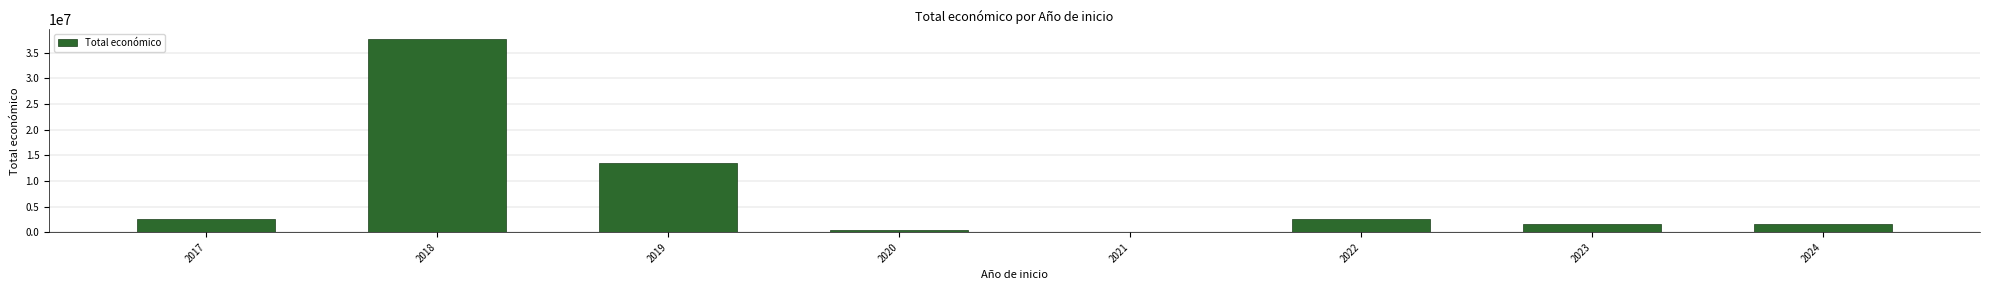

Which category has the highest value across all series?

2018